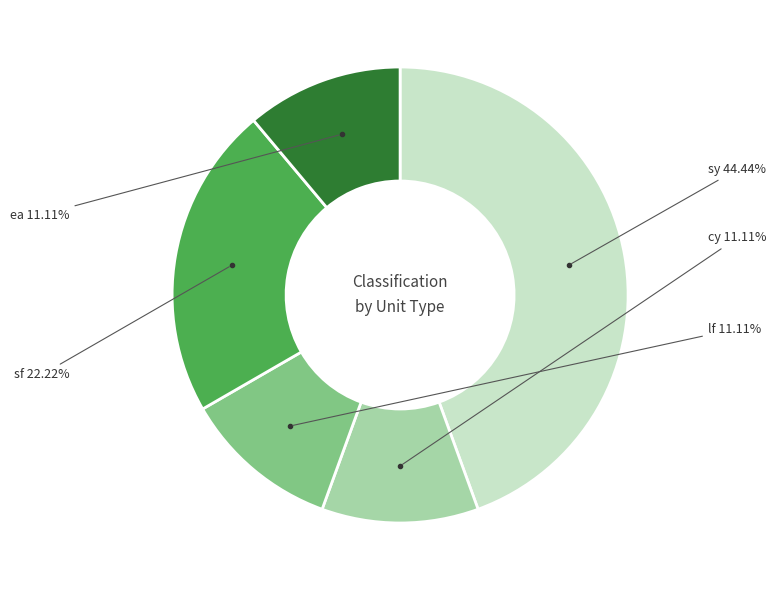

Count the number of slices in the pie.

5